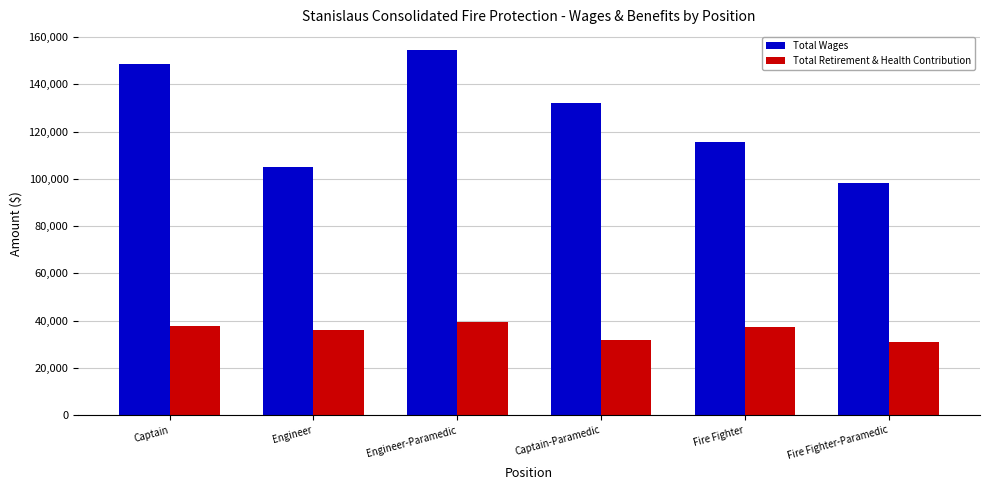

List the labels in order of Total Wages value, smallest first.

Fire Fighter-Paramedic, Engineer, Fire Fighter, Captain-Paramedic, Captain, Engineer-Paramedic